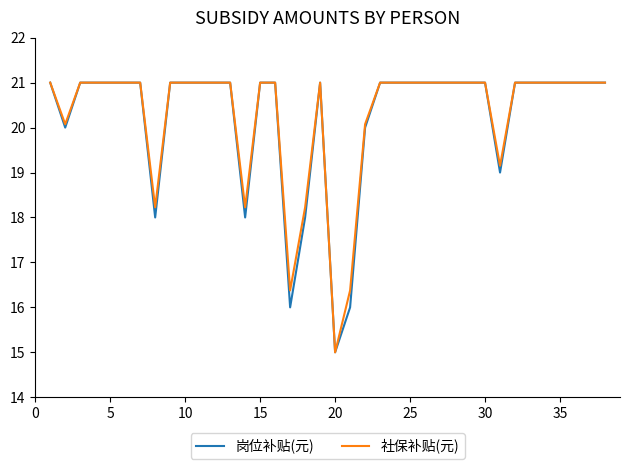

What is the minimum value shown in the chart?

15.0